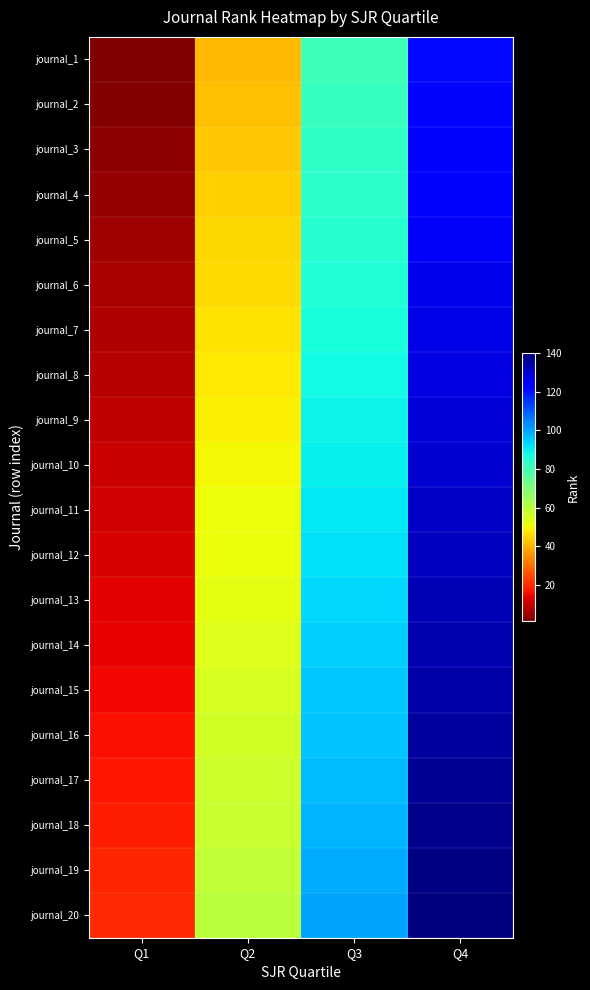

Which category has the lowest value across all series?

Q1